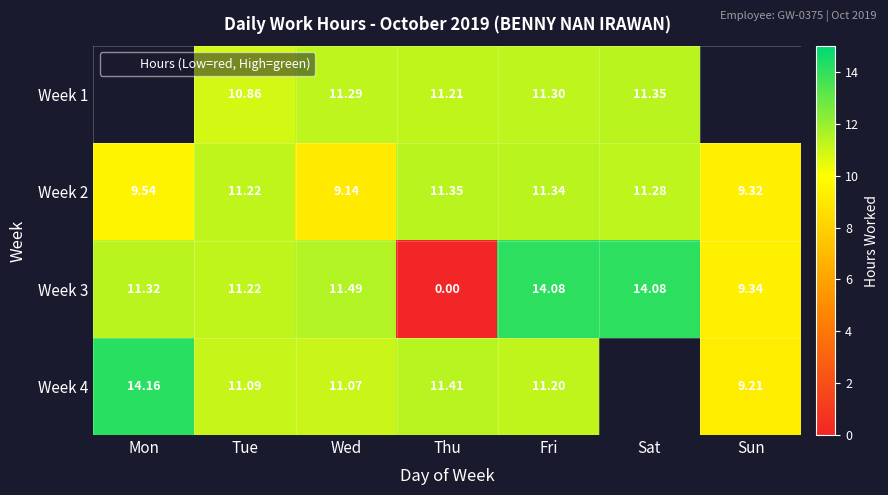

What is the average value of the Week 3 series?

10.2